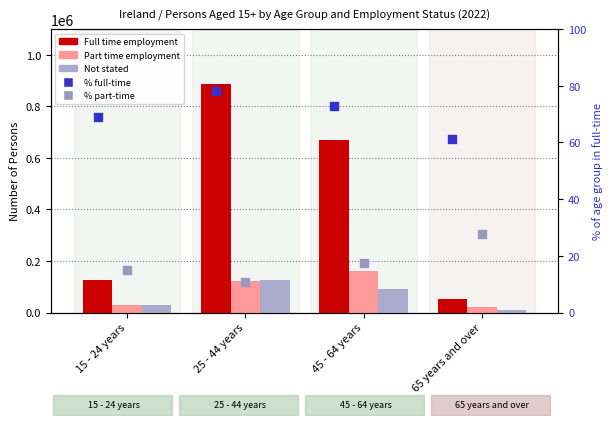

What is the total value across all series at 45 - 64 years?

919207.2